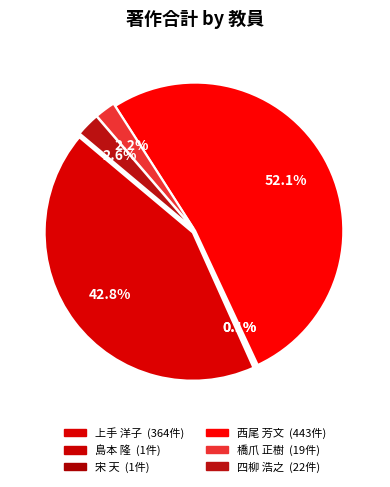

Is it true that 橋爪 正樹 is 2% of the pie?

True